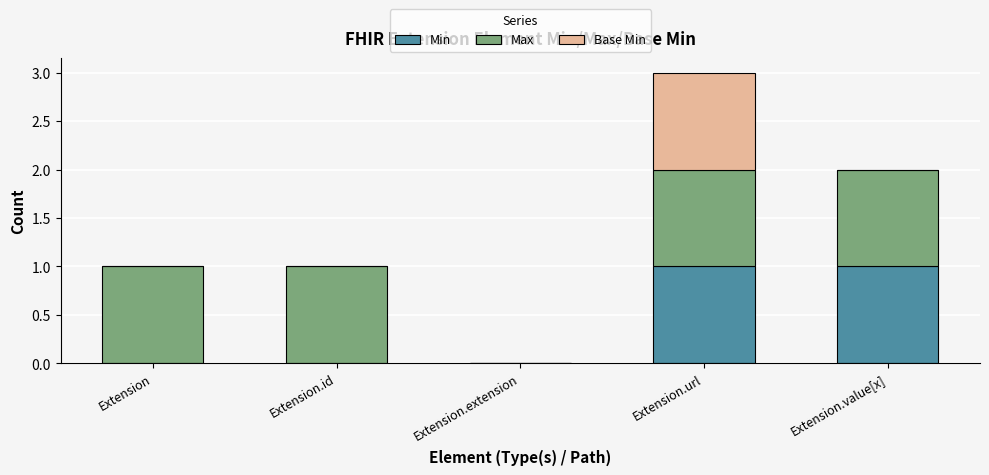

Are the bars horizontal?

No